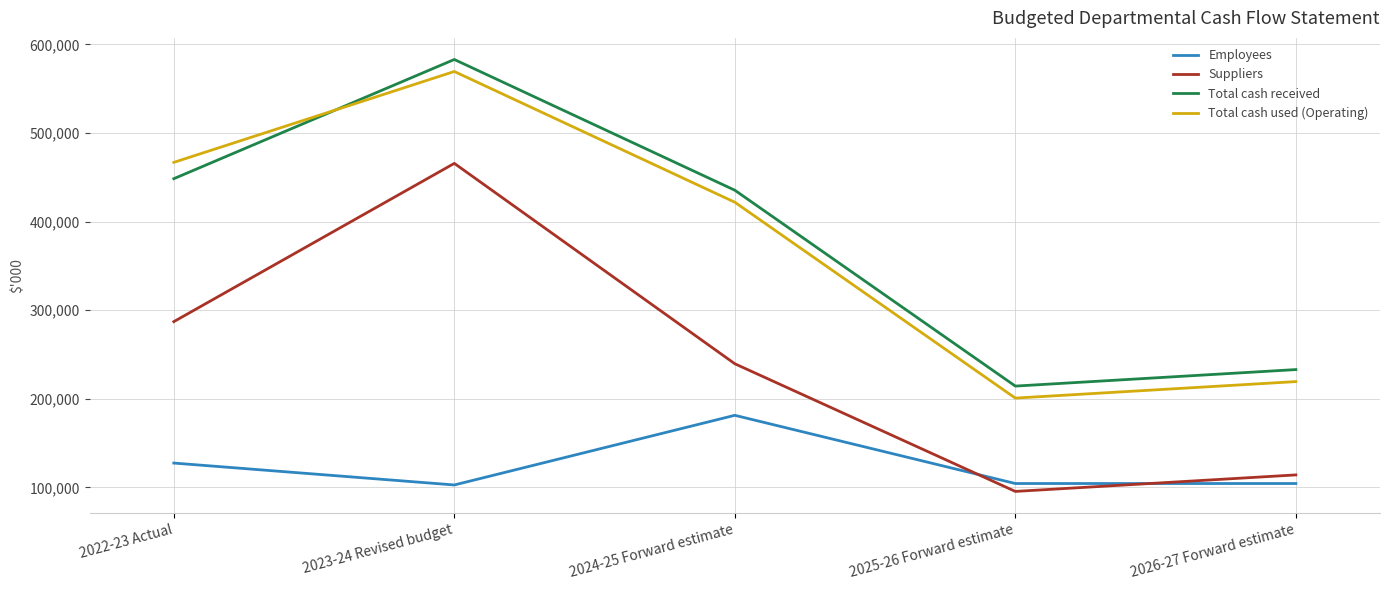

Is it true that Total cash received equals 398512 at 2026-27 Forward estimate?

False